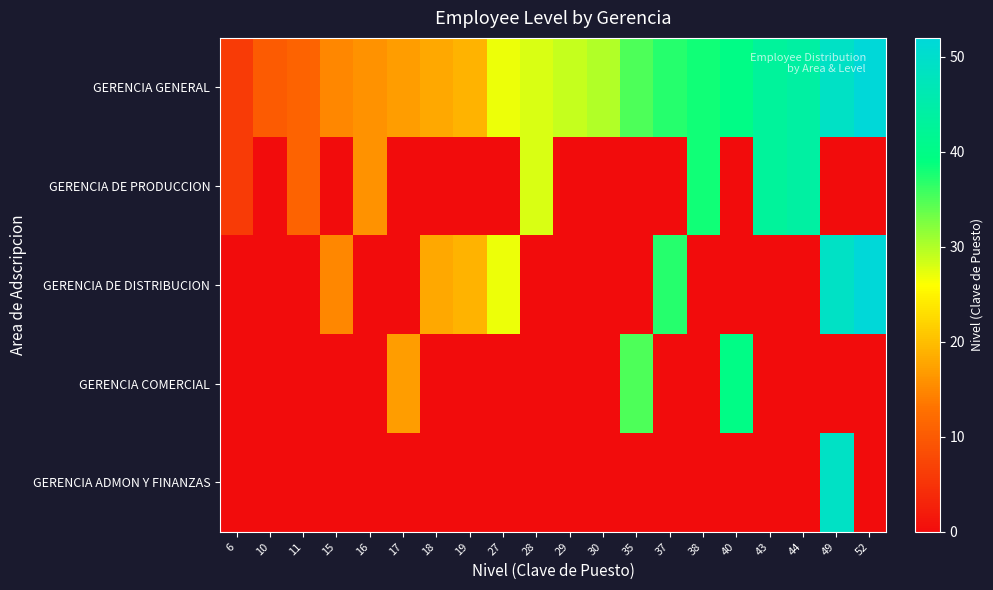

What is the spread (max minus min) of values at 38?

38